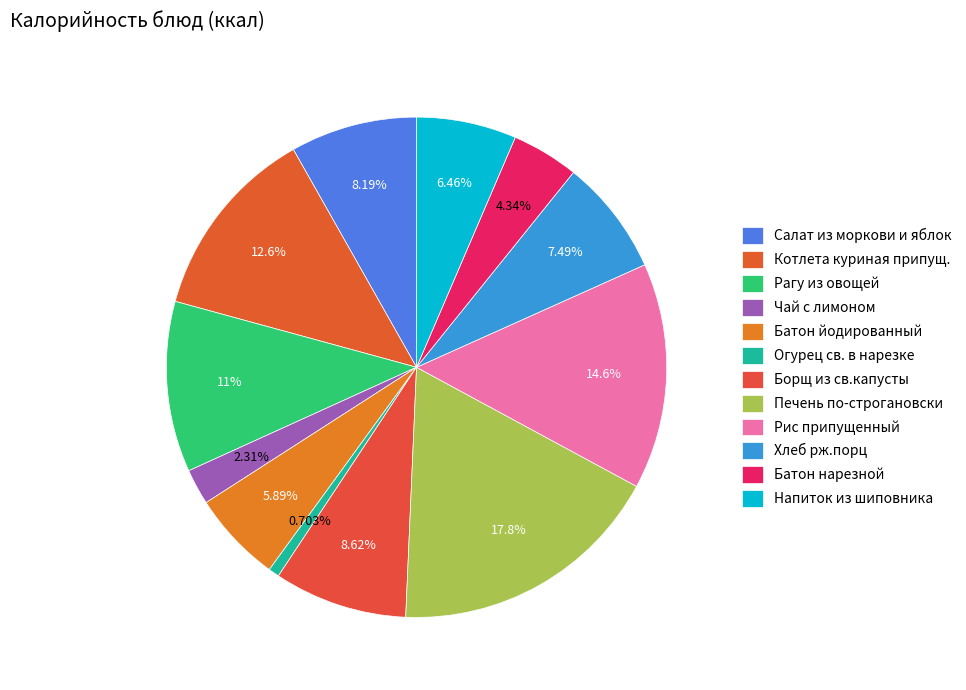

Count the number of slices in the pie.

12